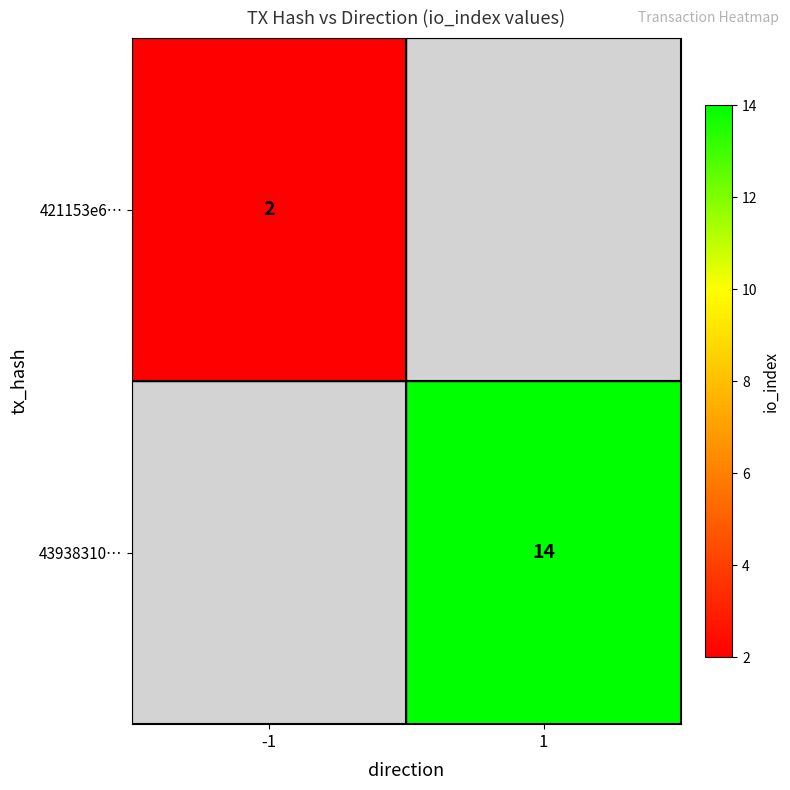

True or false: 43938310… has a value of 3 at 1.

False